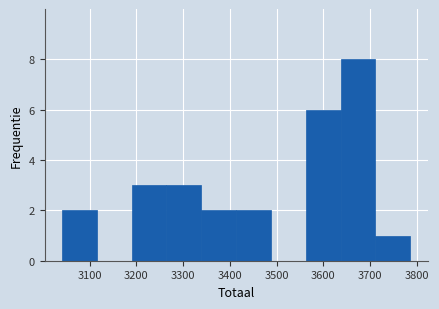

Reading left to right, list every bar in this chart as the range it spans on the x-axis followed by its height. Neither the bar edges nor the heights are printed on the chart, so give them approximately, as read against the axes.

3040 to 3120: 2
3120 to 3190: 0
3190 to 3260: 3
3260 to 3340: 3
3340 to 3410: 2
3410 to 3490: 2
3490 to 3560: 0
3560 to 3640: 6
3640 to 3710: 8
3710 to 3790: 1